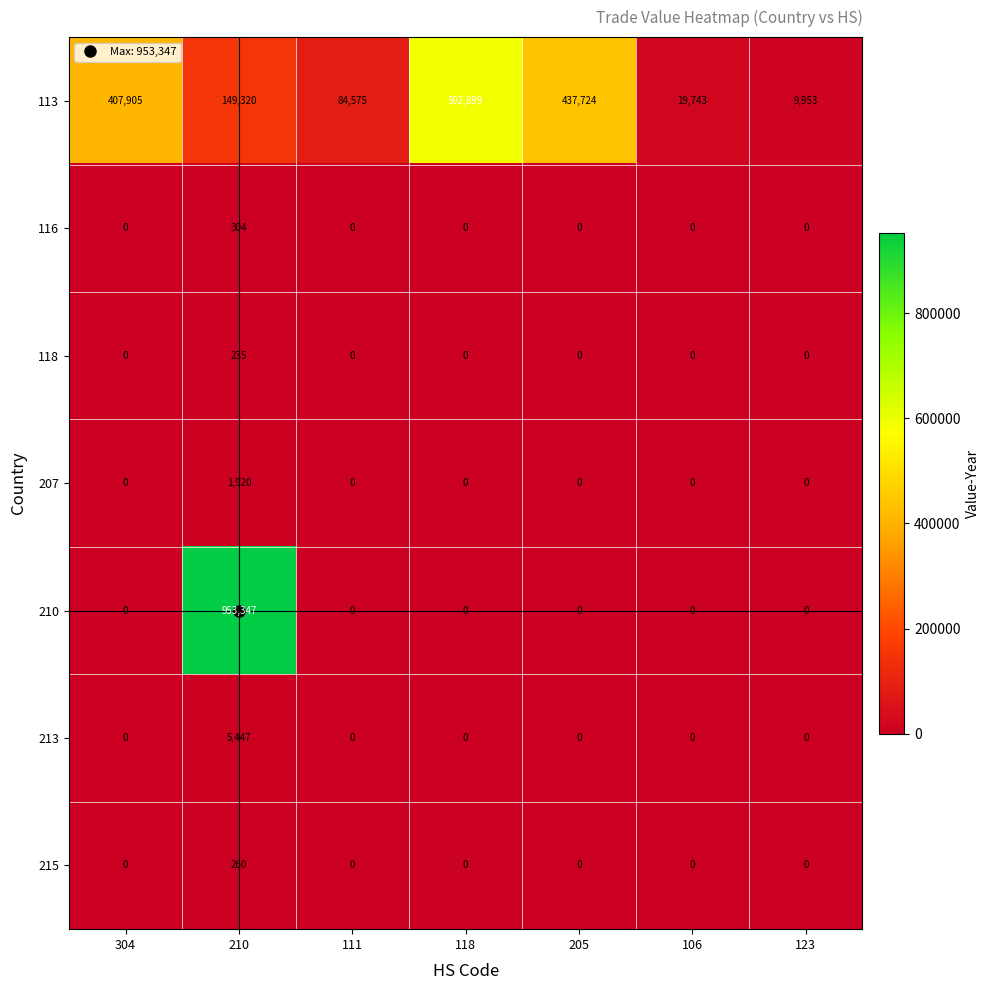

Rank the series by their maximum value, from highest to lowest.

210, 113, 213, 207, 116, 215, 118